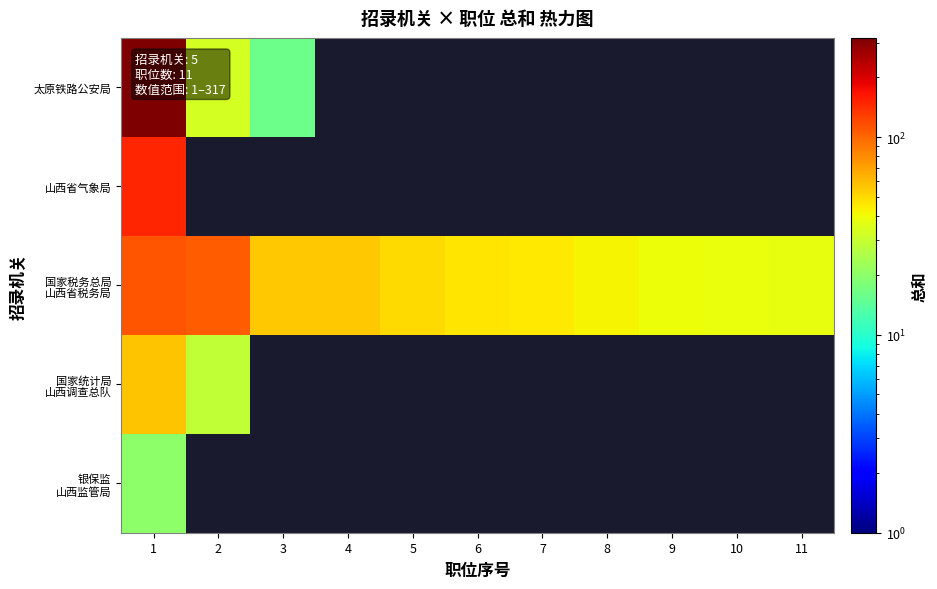

Which series changed the most between 2 and 7?

国家税务总局 山西省税务局